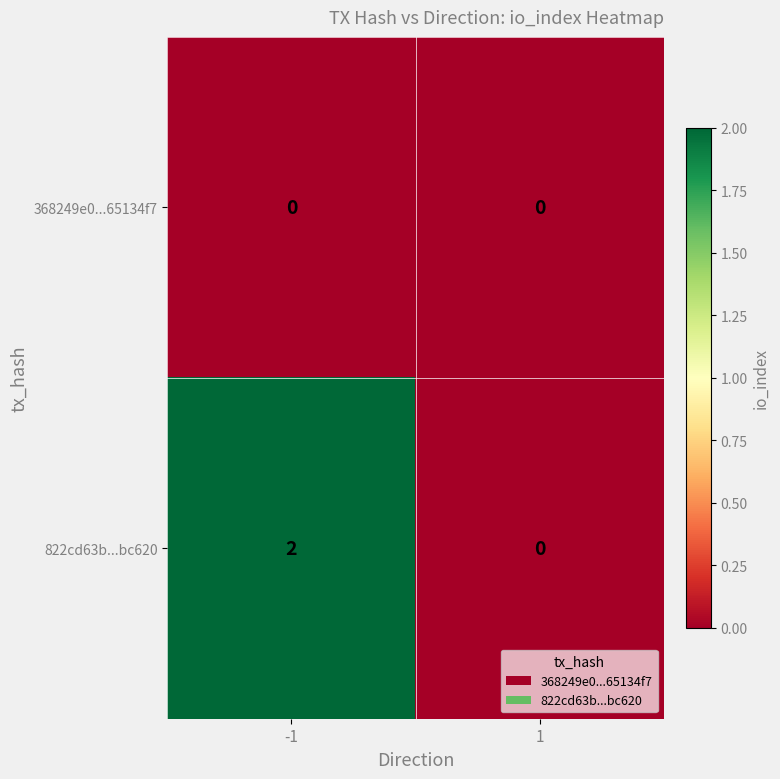

True or false: 822cd63b...bc620 has a value of 2 at -1.

True